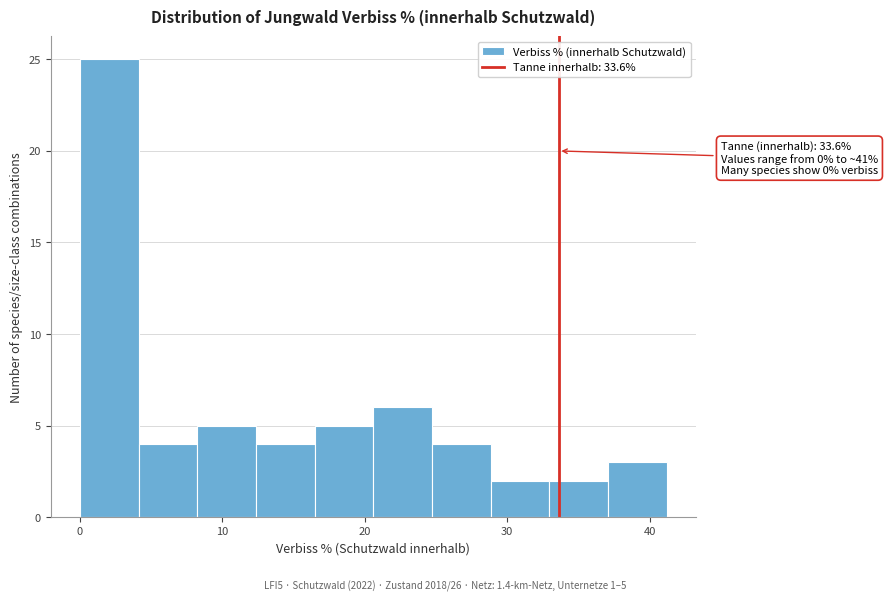

Over which range of the x-axis is the bar tallest?

0 to 4